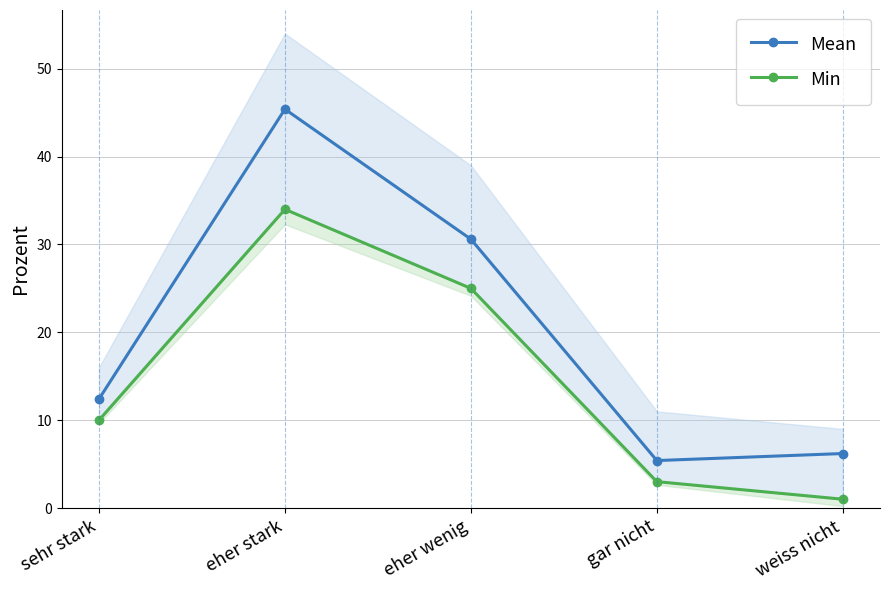

True or false: Mean has more than 2 points higher than both neighbors.

False